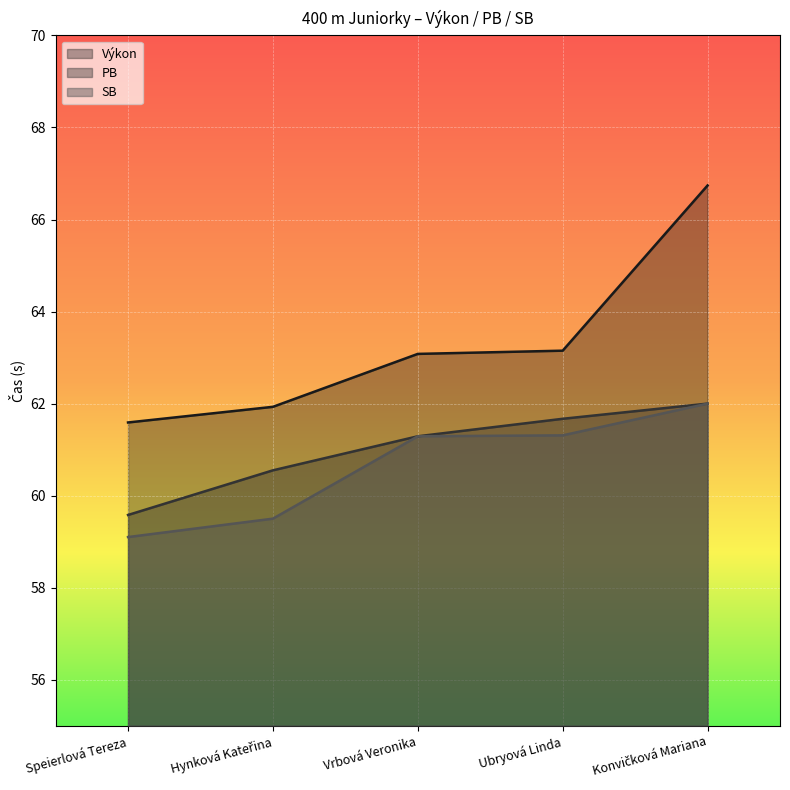

What is the label of the 5th point from the left?

Konvičková Mariana